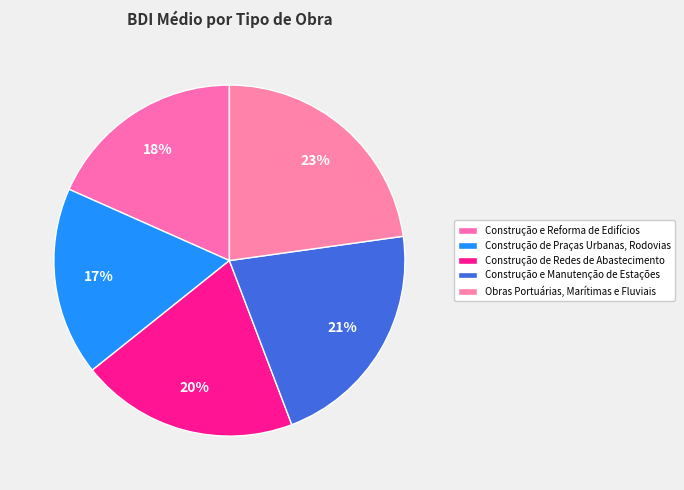

Is Construção de Redes de Abastecimento the majority of the pie?

No